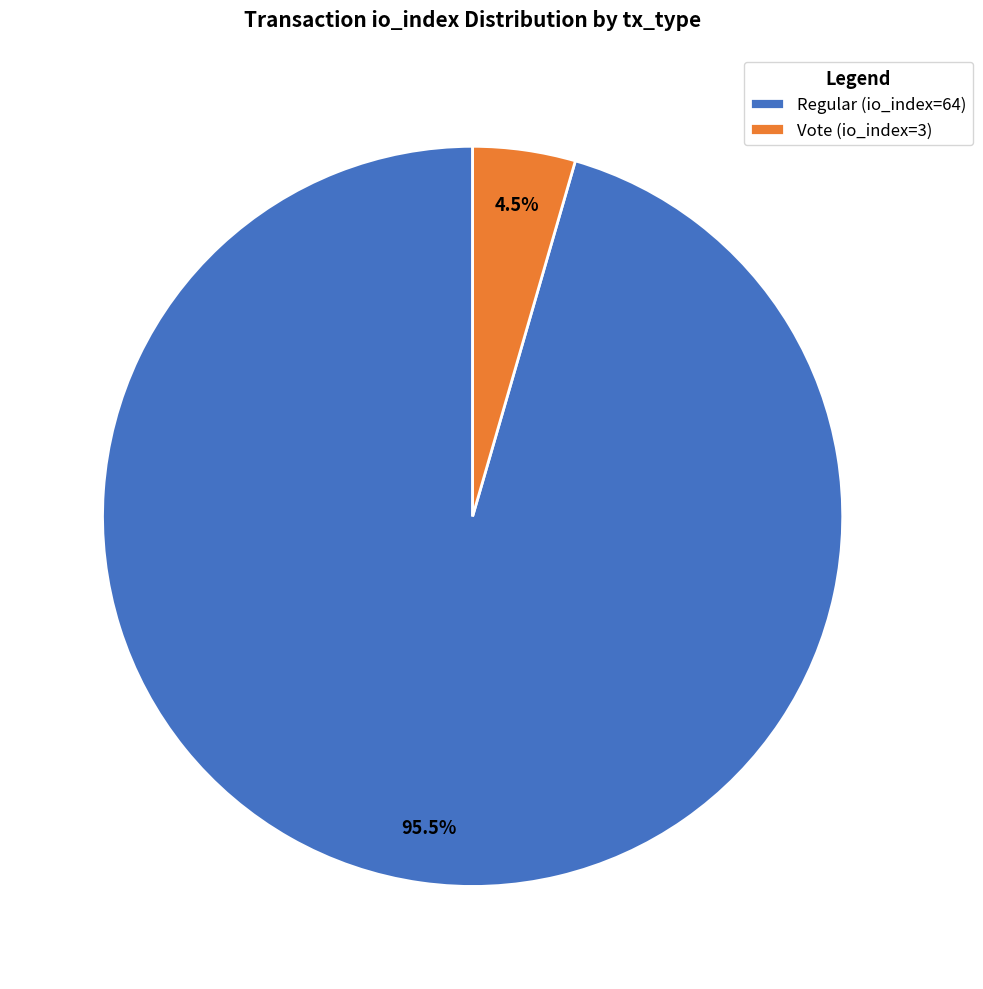

How much of the chart is everything except Regular (io_index=64)?

4.5%